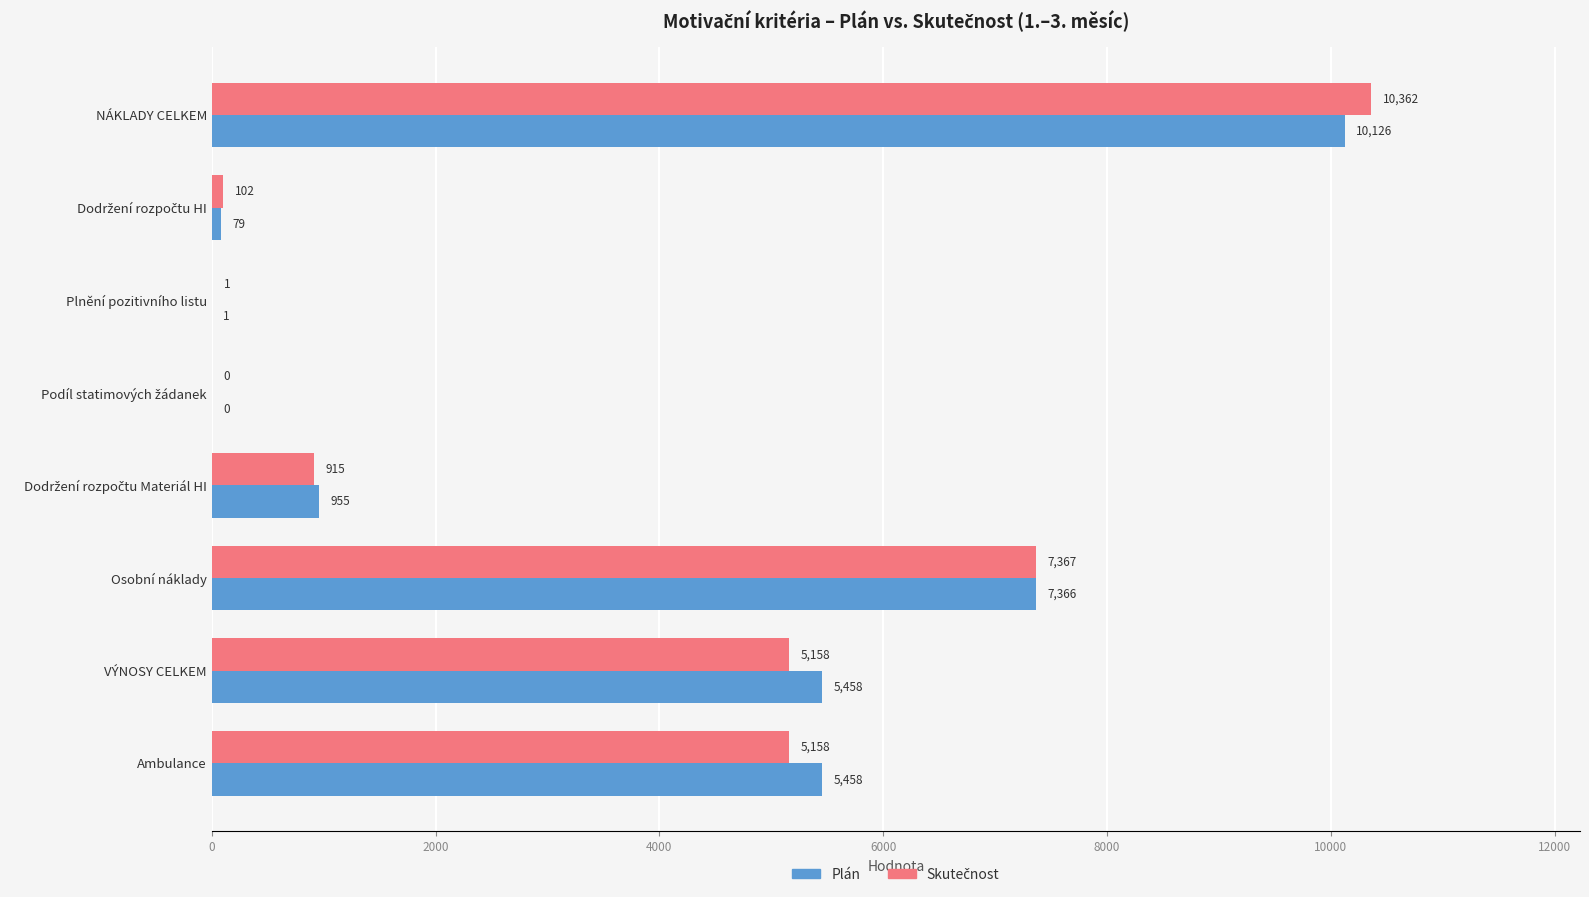

Which label corresponds to the largest value in the chart?

NÁKLADY CELKEM